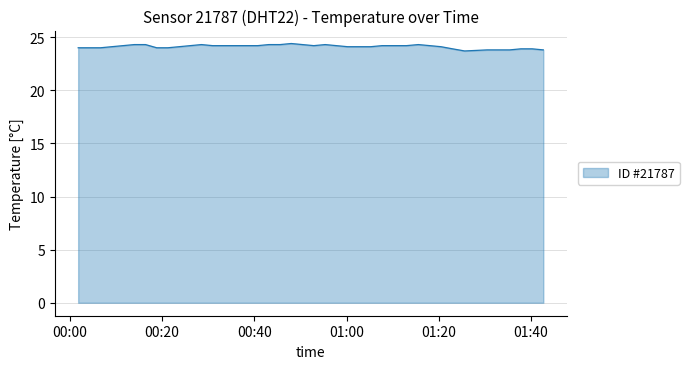

True or false: there are more than 1 points higher than both neighbors.

True